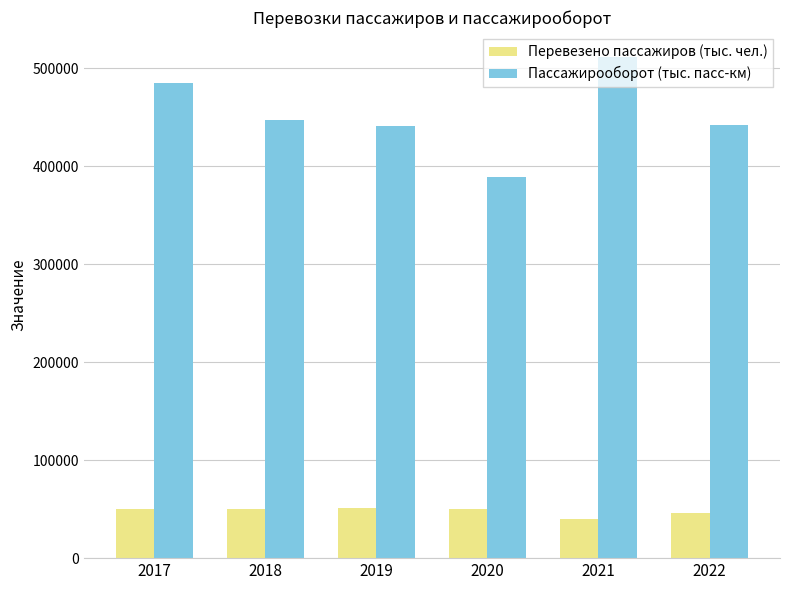

What is the difference between the Пассажирооборот (тыс. пасс-км) values at 2017 and 2019?

43884.9